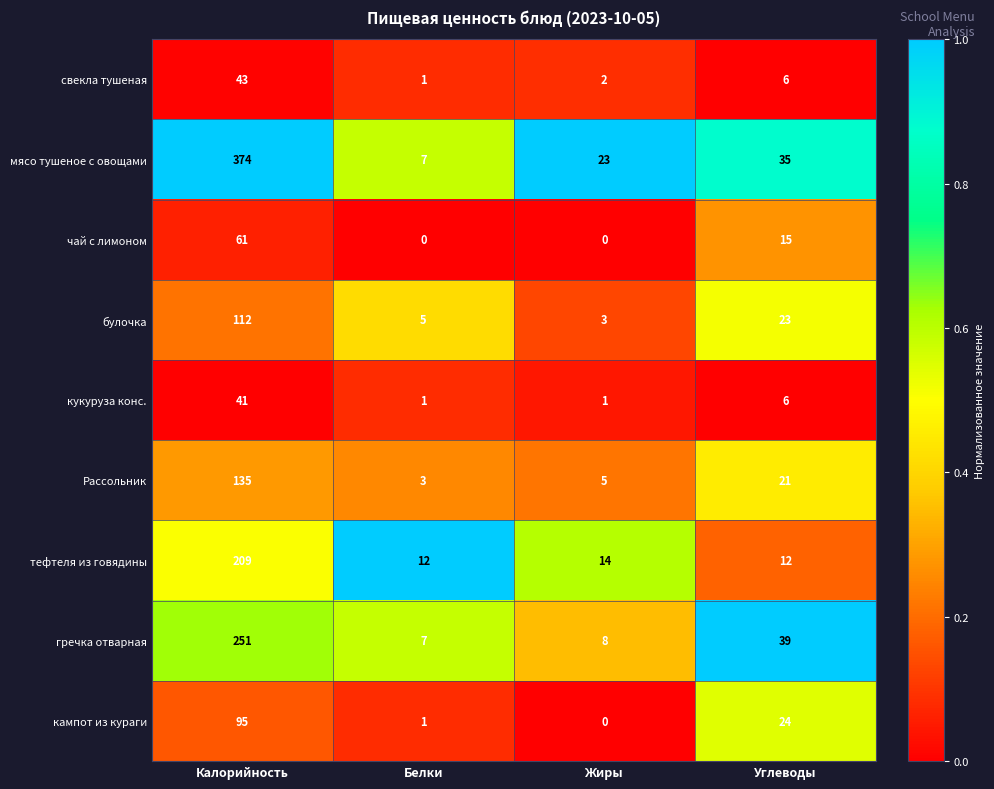

Which series has the largest total across all categories?

мясо тушеное с овощами